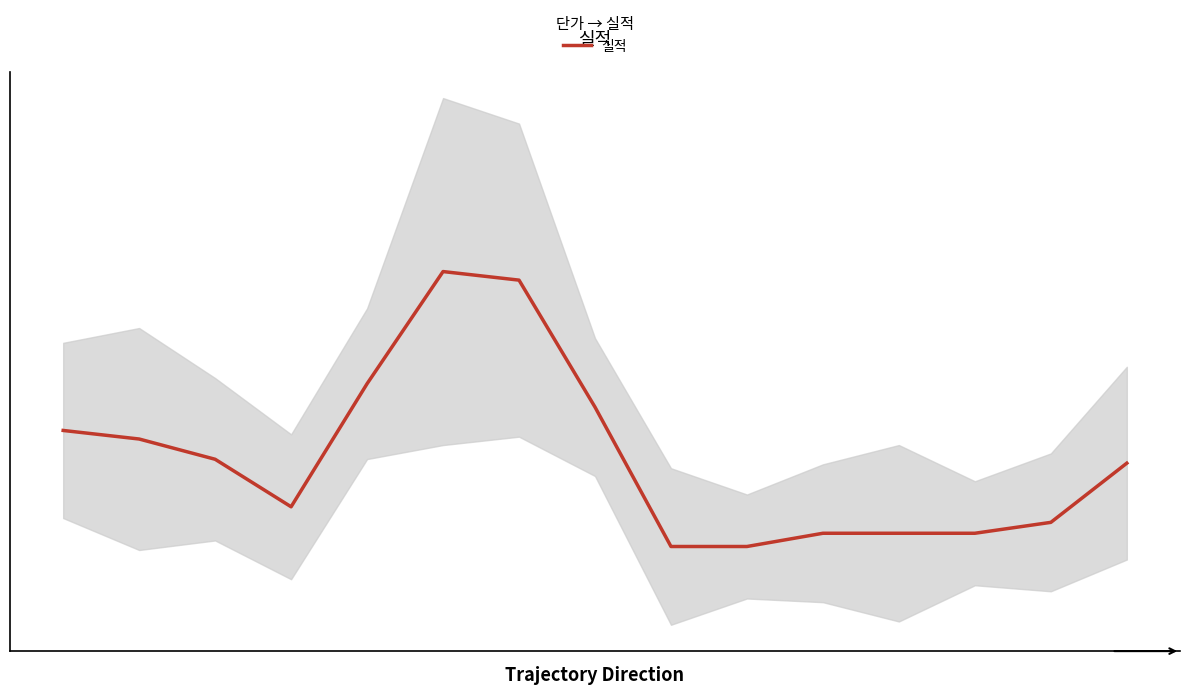

What is the difference between the second highest and second lowest values?

114.0